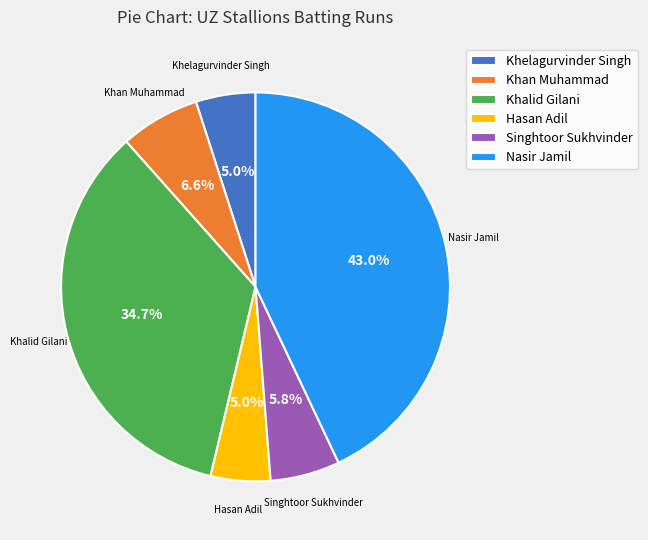

Combined, what portion of the pie is Khan Muhammad and Hasan Adil?

11.6%